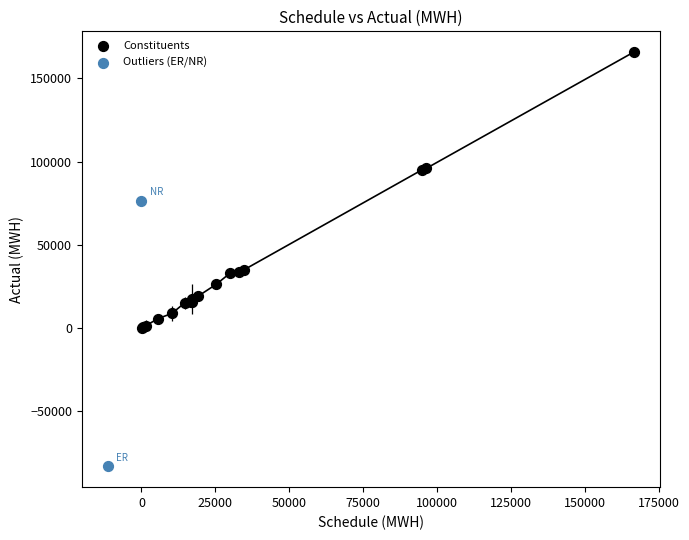

What are all the series names shown in the legend?

Constituents, Outliers (ER/NR)